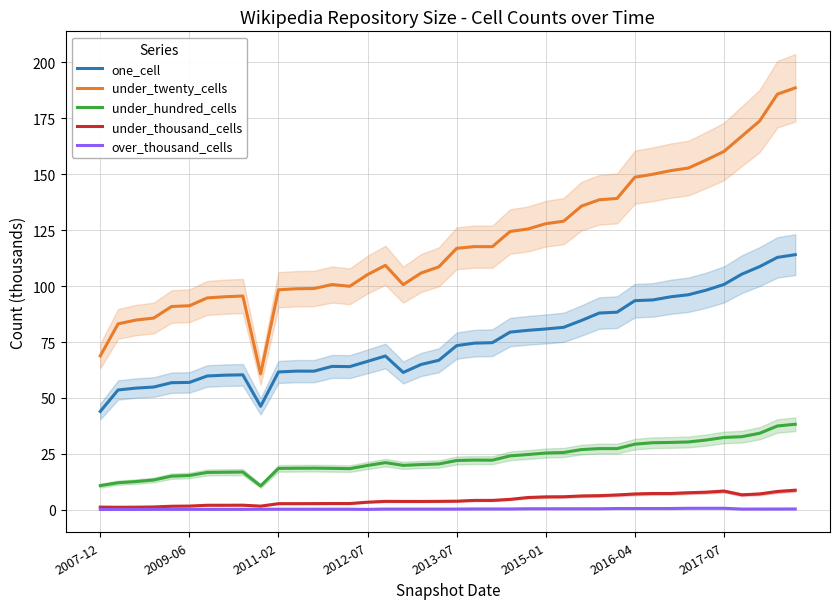

How many data points in under_thousand_cells are less than 3?

15